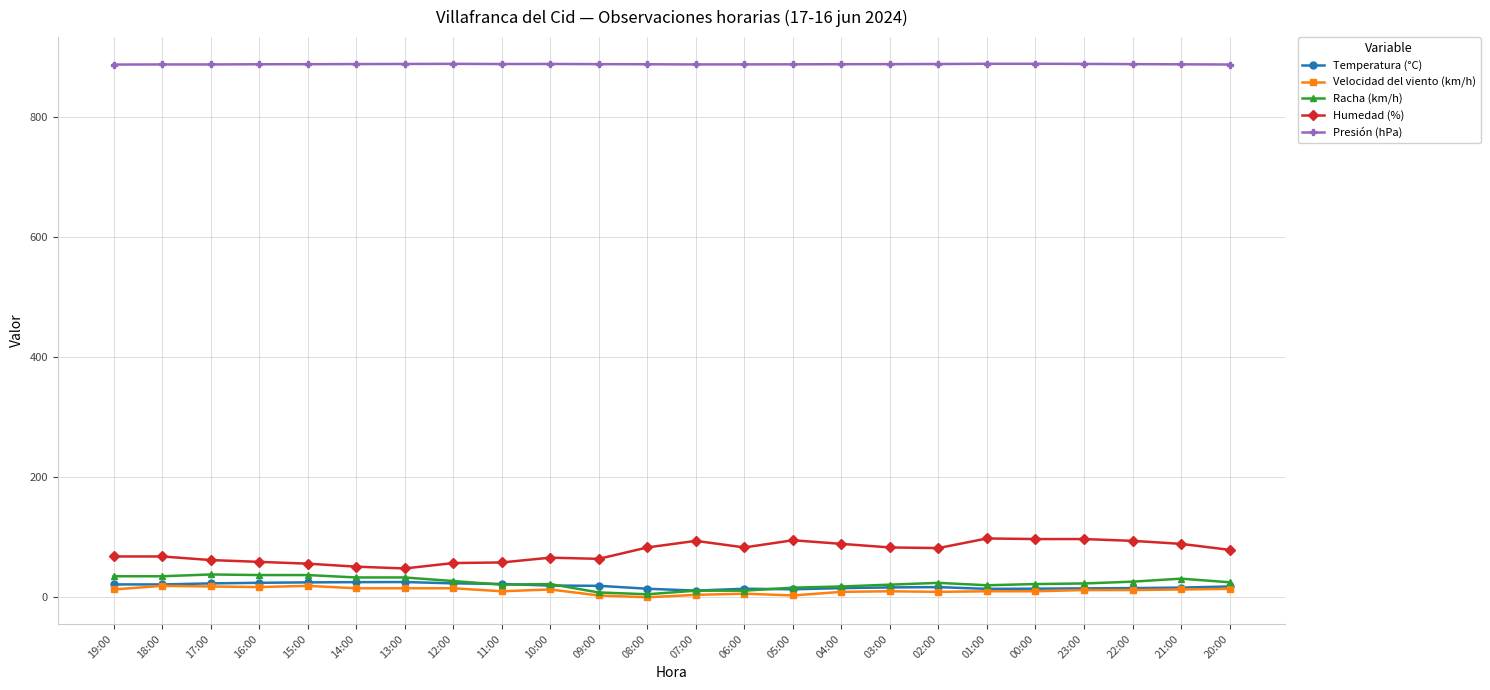

True or false: Presión (hPa) has more than 0 interior local peaks.

True